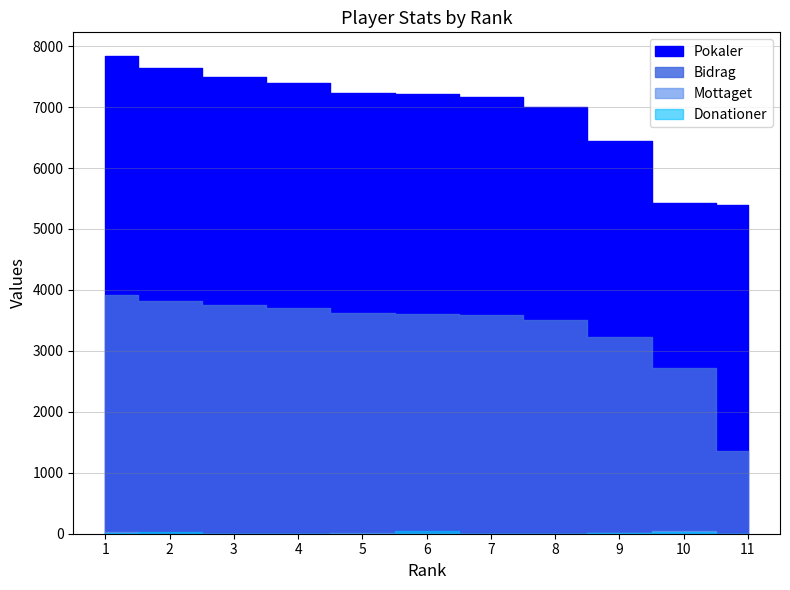

Is it true that Mottaget equals -19 at 8?

False